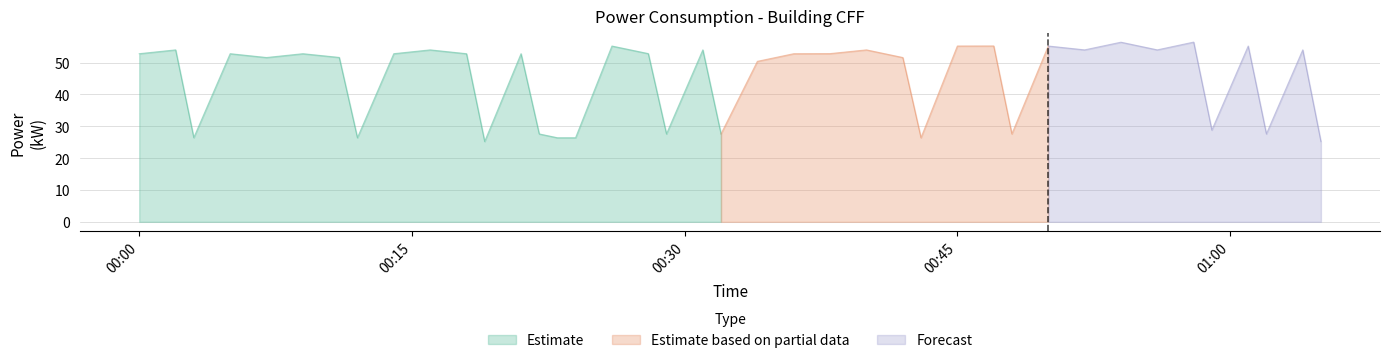

What is the highest value of the Estimate series?

55.2